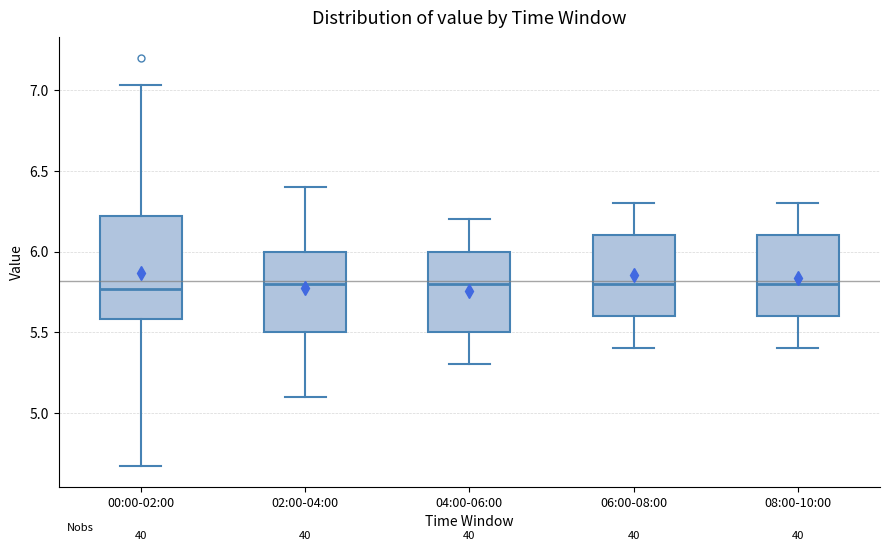

Reading left to right, read every box against the y-axis: the position of its median line, the range the box covers, and the ends of its whiskers. The values are not printed on the chart, so give them approximately, as read against the axis.

00:00-02:00: median 5.75, box 5.60 to 6.20, whiskers 4.65 to 7.05
02:00-04:00: median 5.80, box 5.50 to 6.00, whiskers 5.10 to 6.40
04:00-06:00: median 5.80, box 5.50 to 6.00, whiskers 5.30 to 6.20
06:00-08:00: median 5.80, box 5.60 to 6.10, whiskers 5.40 to 6.30
08:00-10:00: median 5.80, box 5.60 to 6.10, whiskers 5.40 to 6.30